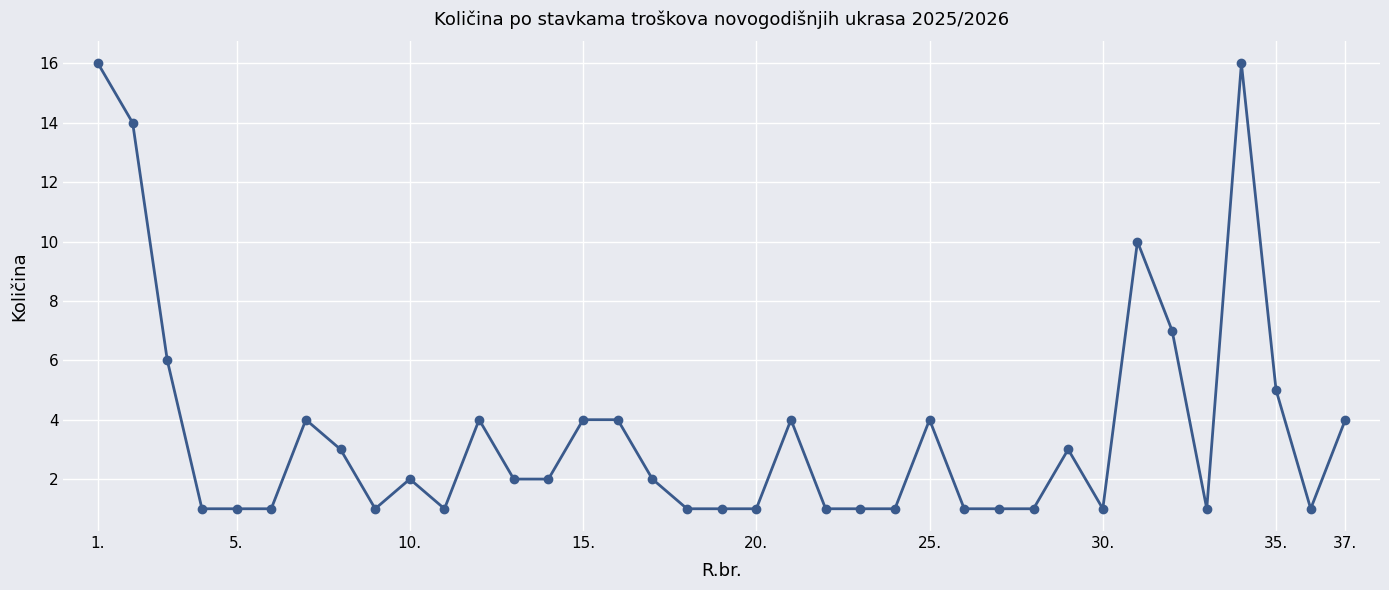

What is the value of the 15th point from the left?

4